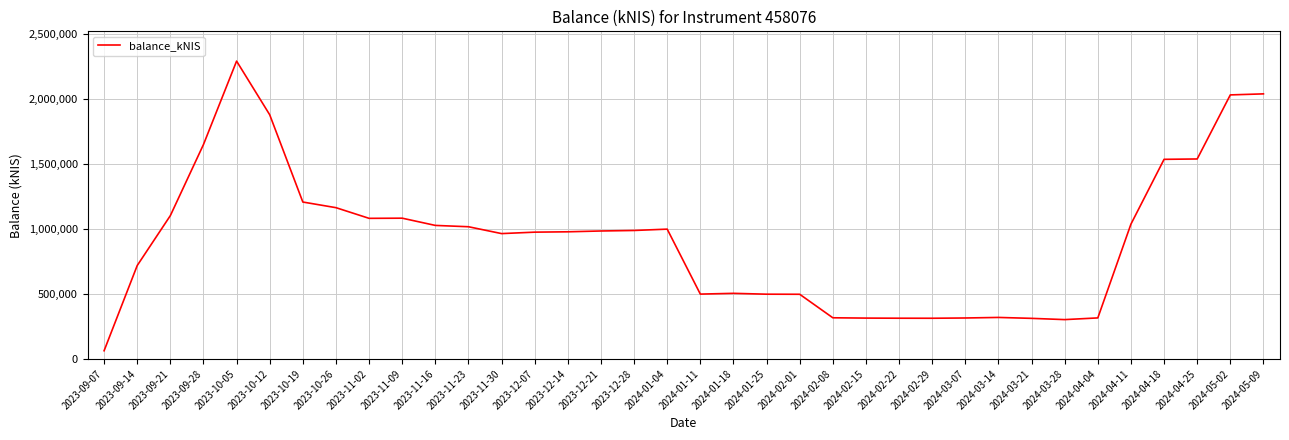

Does the chart have visible grid lines?

Yes